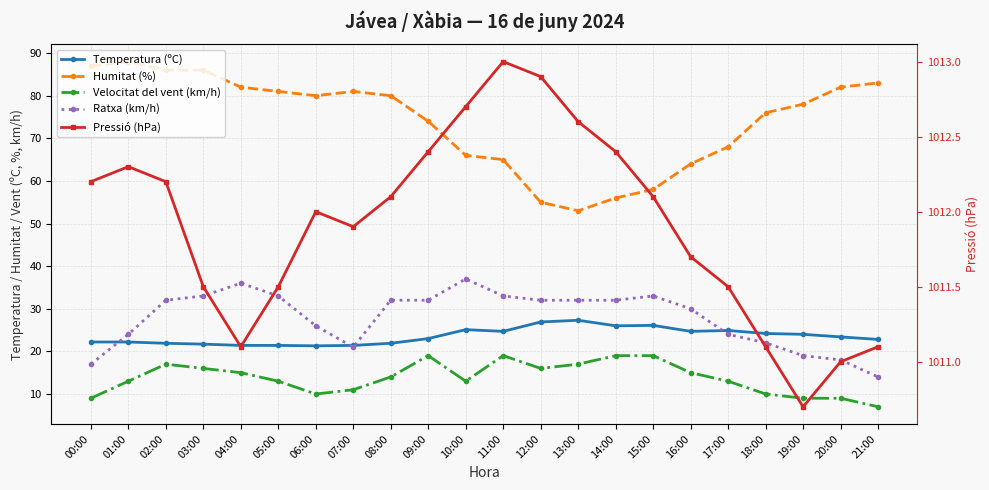

True or false: Temperatura (ºC) has a value of 26.1 at 15:00.

True